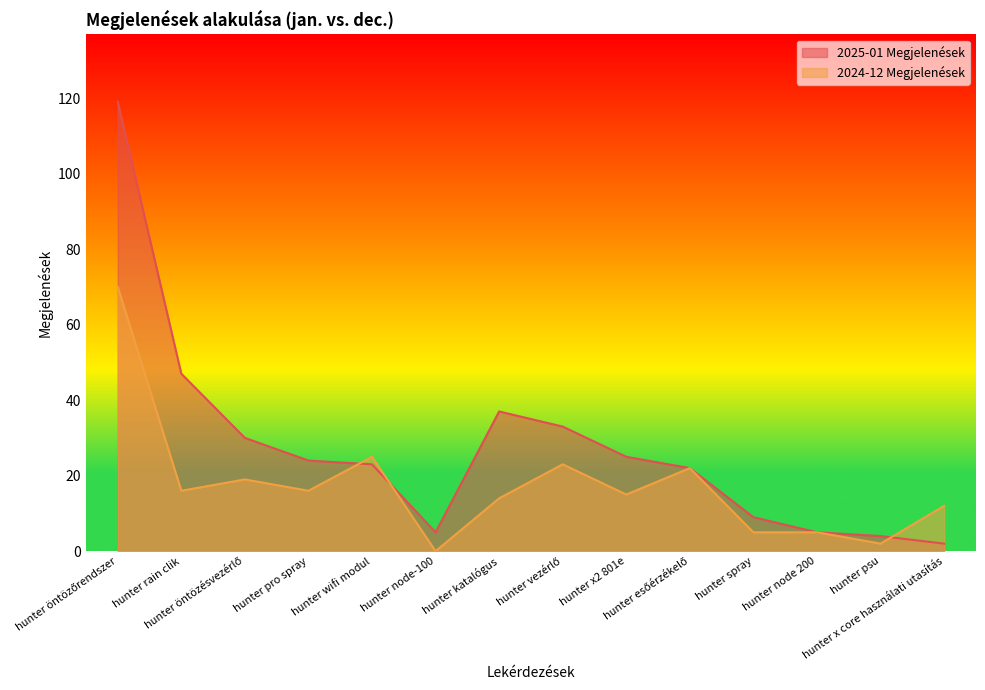

How many interior local valleys does the 2024-12 Megjelenések series have?

5